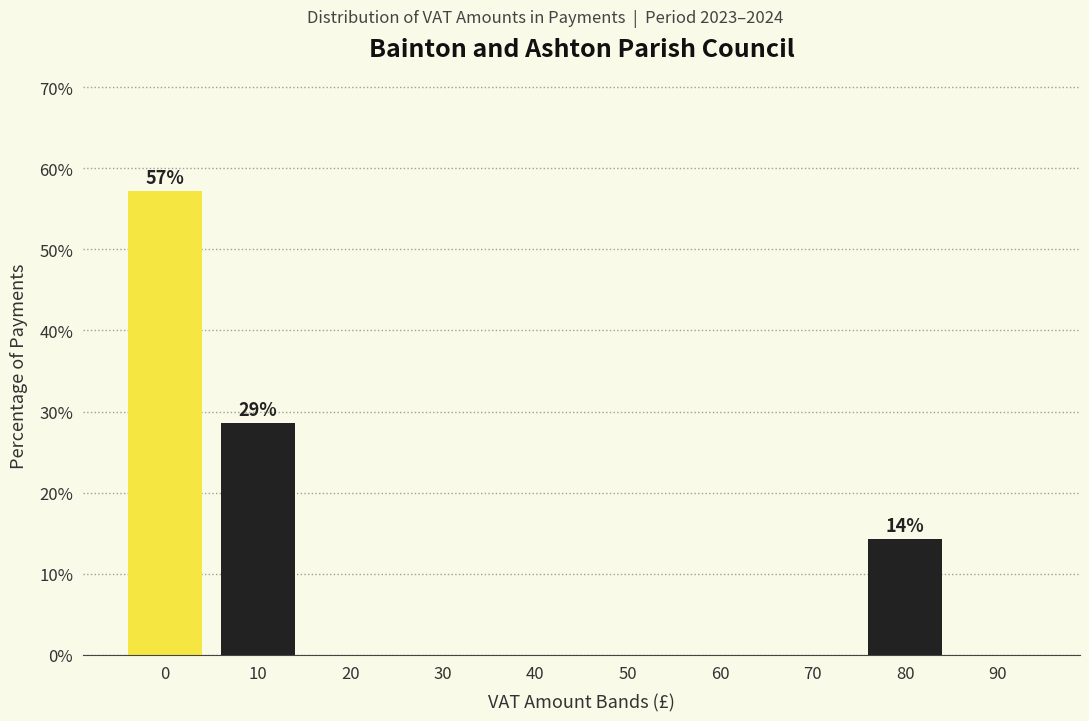

Reading left to right, list all the values displayed in this chart.

0=57.1	10=28.6	20=0.0	30=0.0	40=0.0	50=0.0	60=0.0	70=0.0	80=14.3	90=0.0